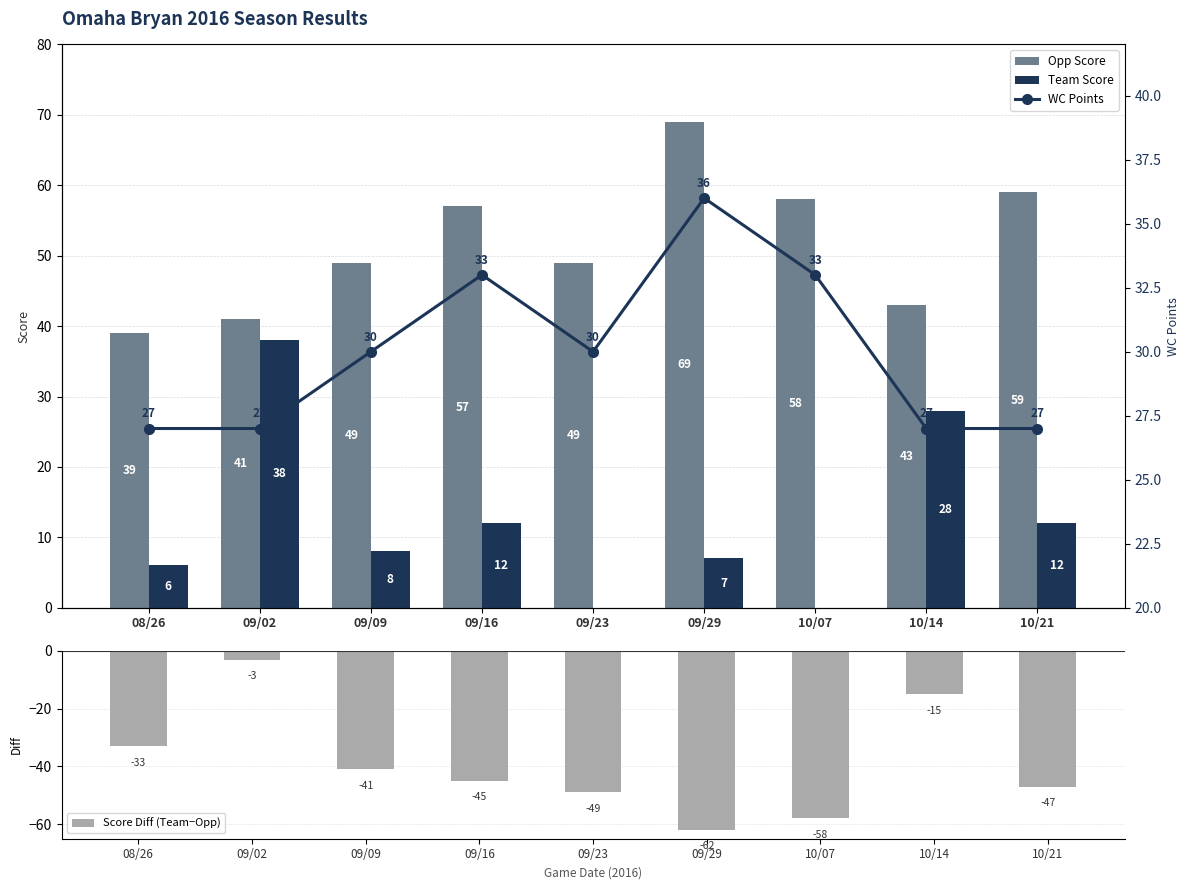

Are the bars grouped side by side (vs. stacked)?

Yes